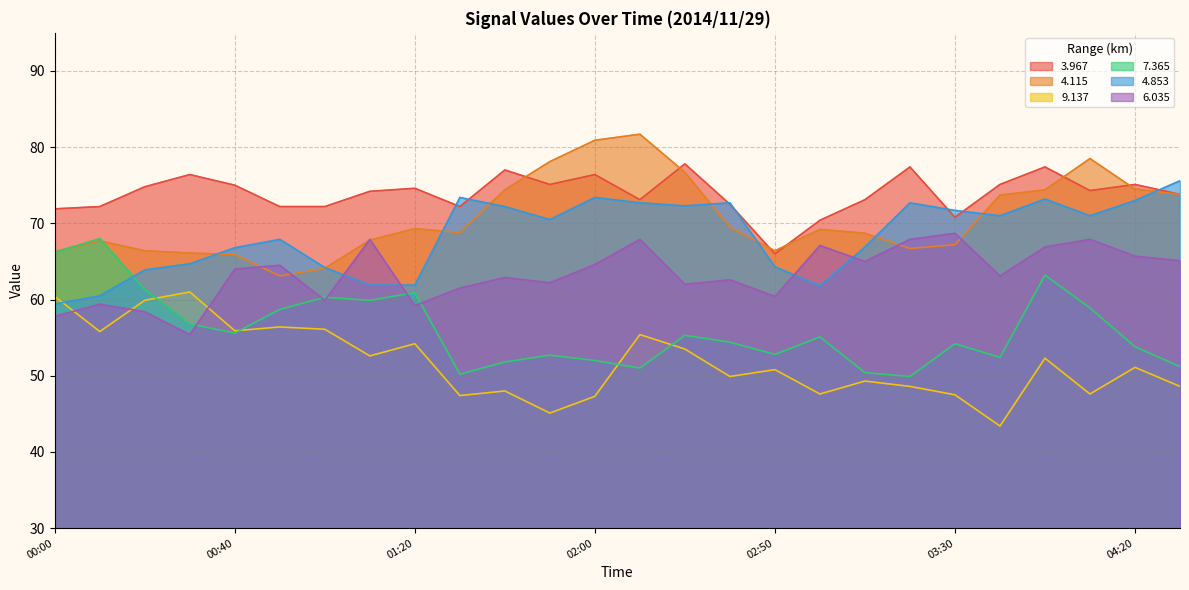

Where is the first local maximum for 4.115?

00:10